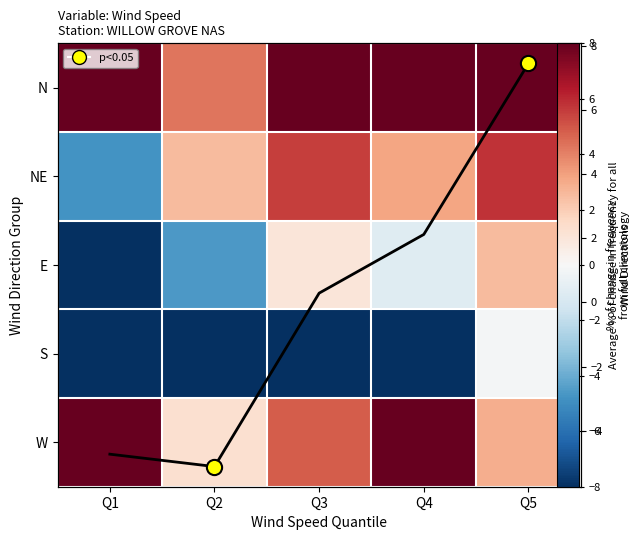

How many positive values does the E series have?

2